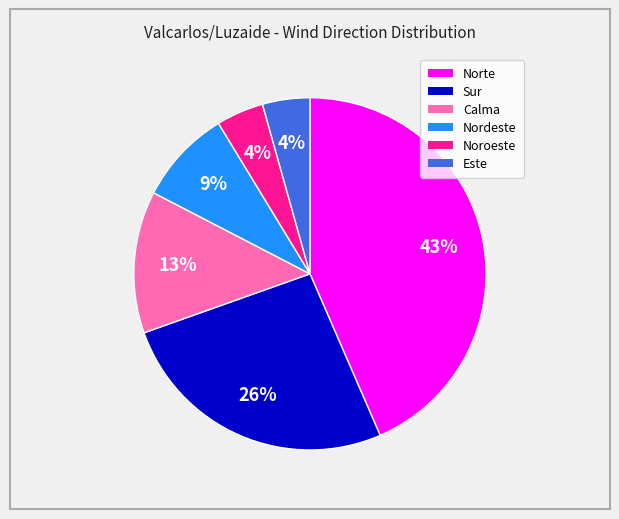

Which slice is the largest?

Norte